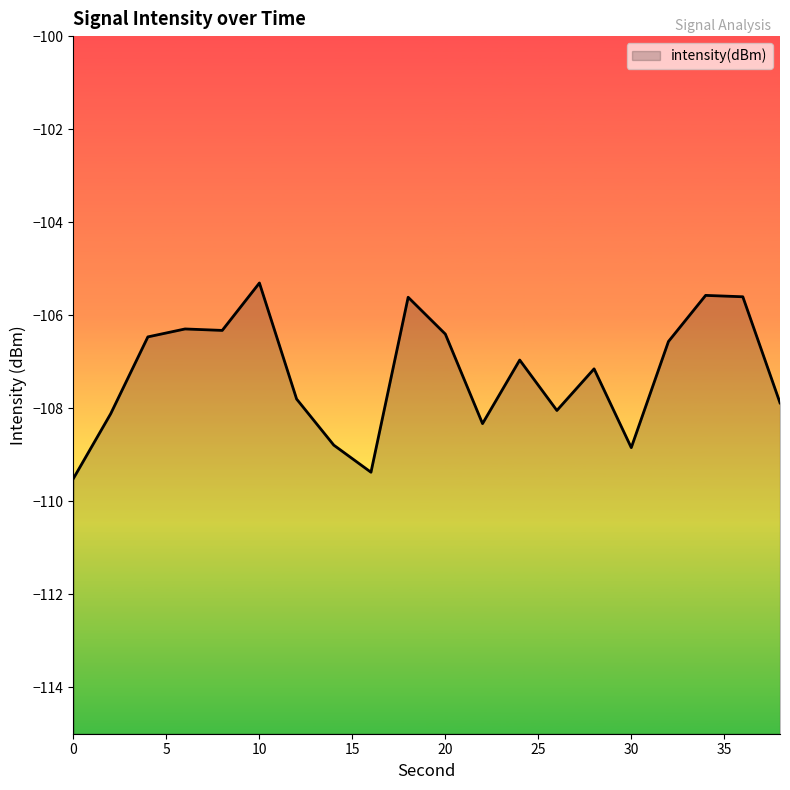

Does the chart have visible grid lines?

No